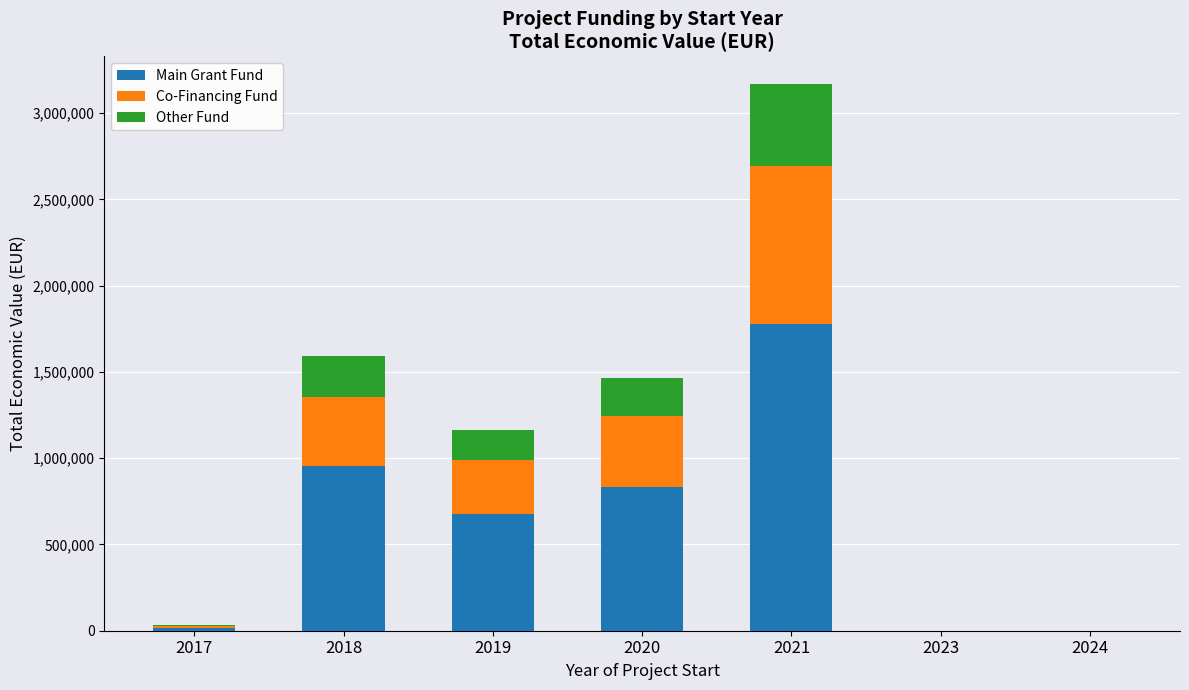

What is the sum of all Main Grant Fund values?

4257577.6